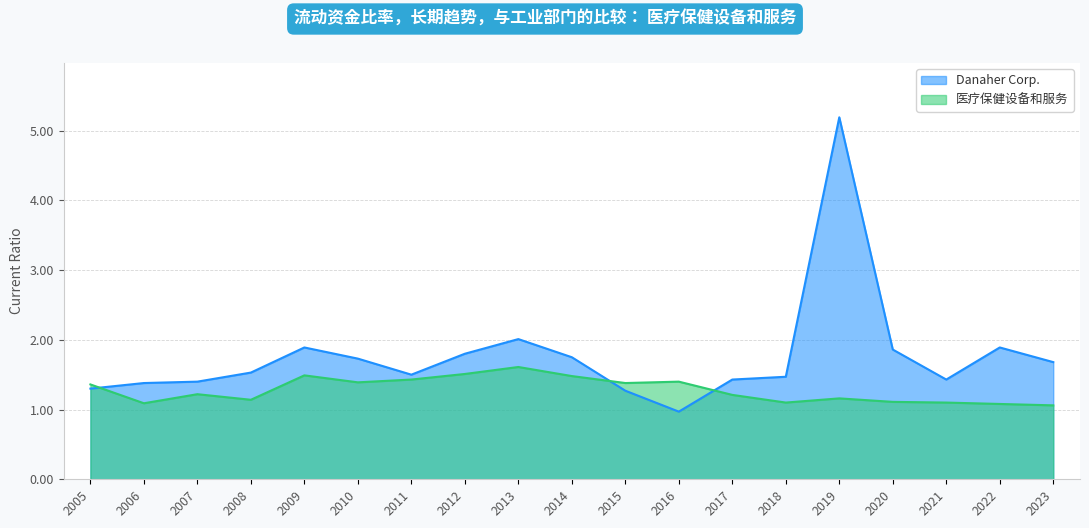

Where does the Danaher Corp. series first go above 1?

2005